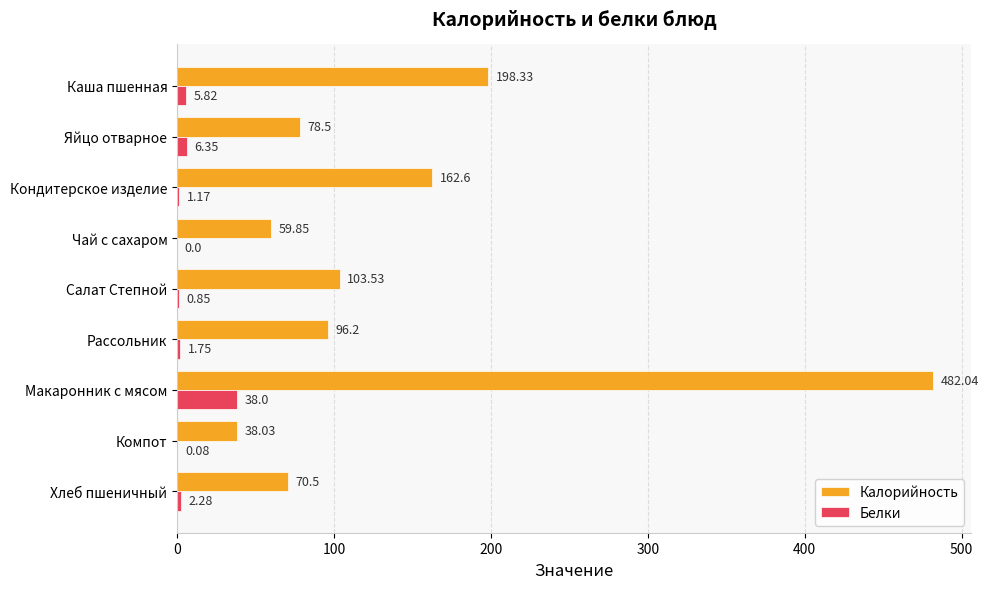

Count the number of categories in the chart.

9